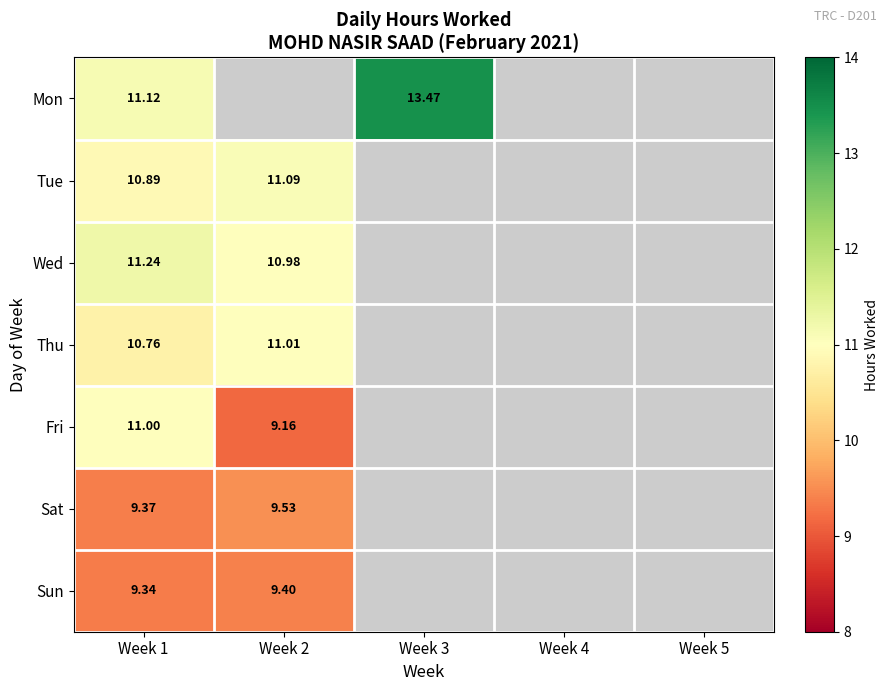

Is the value of Wed at Week 1 greater than the value of Sat at Week 1?

Yes